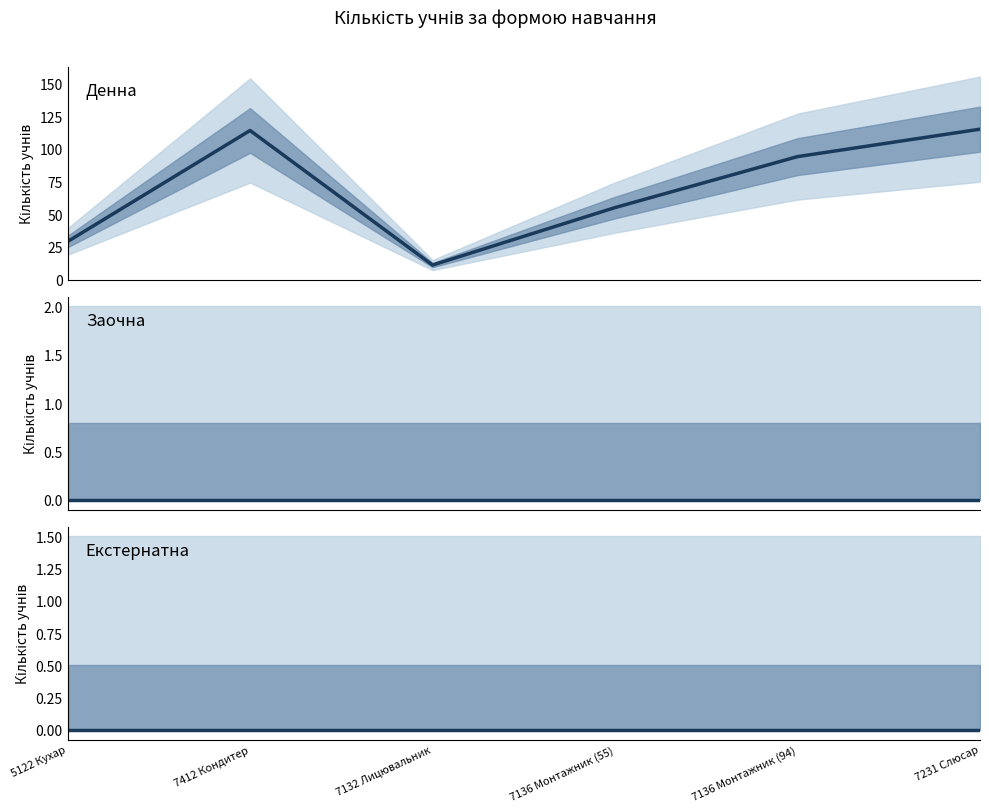

At 5122 Кухар, list the series in order from largest to smallest.

Денна, Заочна, Екстернатна